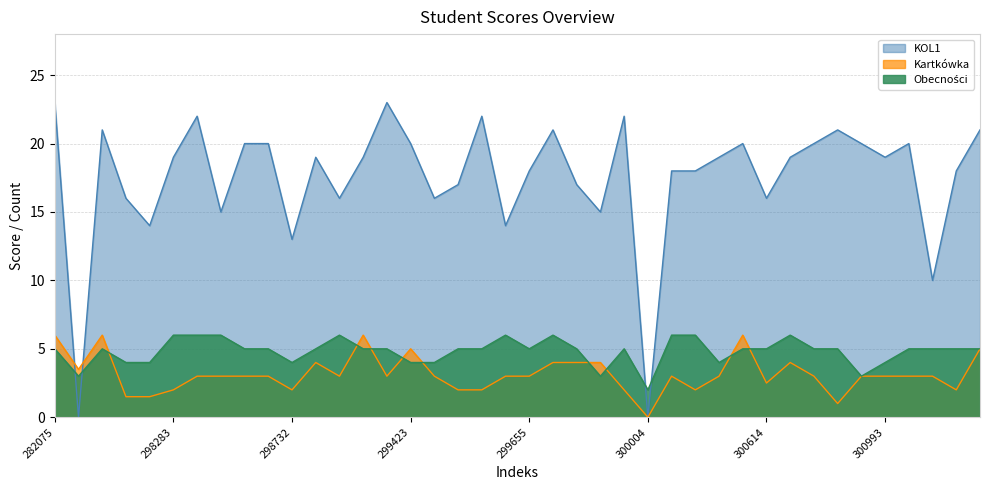

How many intersections are there between KOL1 and Kartkówka?

2